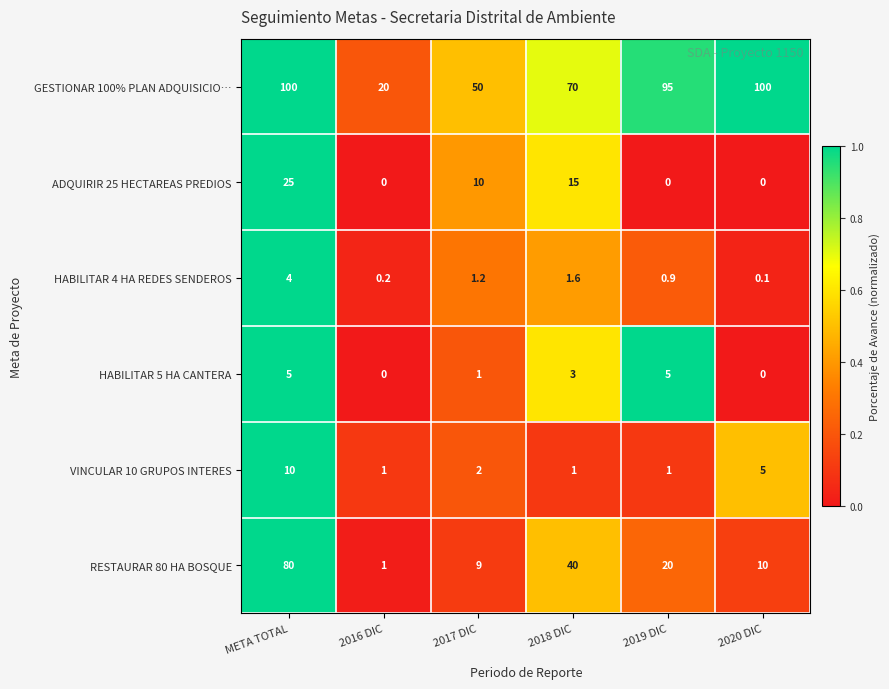

Count the ADQUIRIR 25 HECTAREAS PREDIOS values in the range 0 to 15.

5